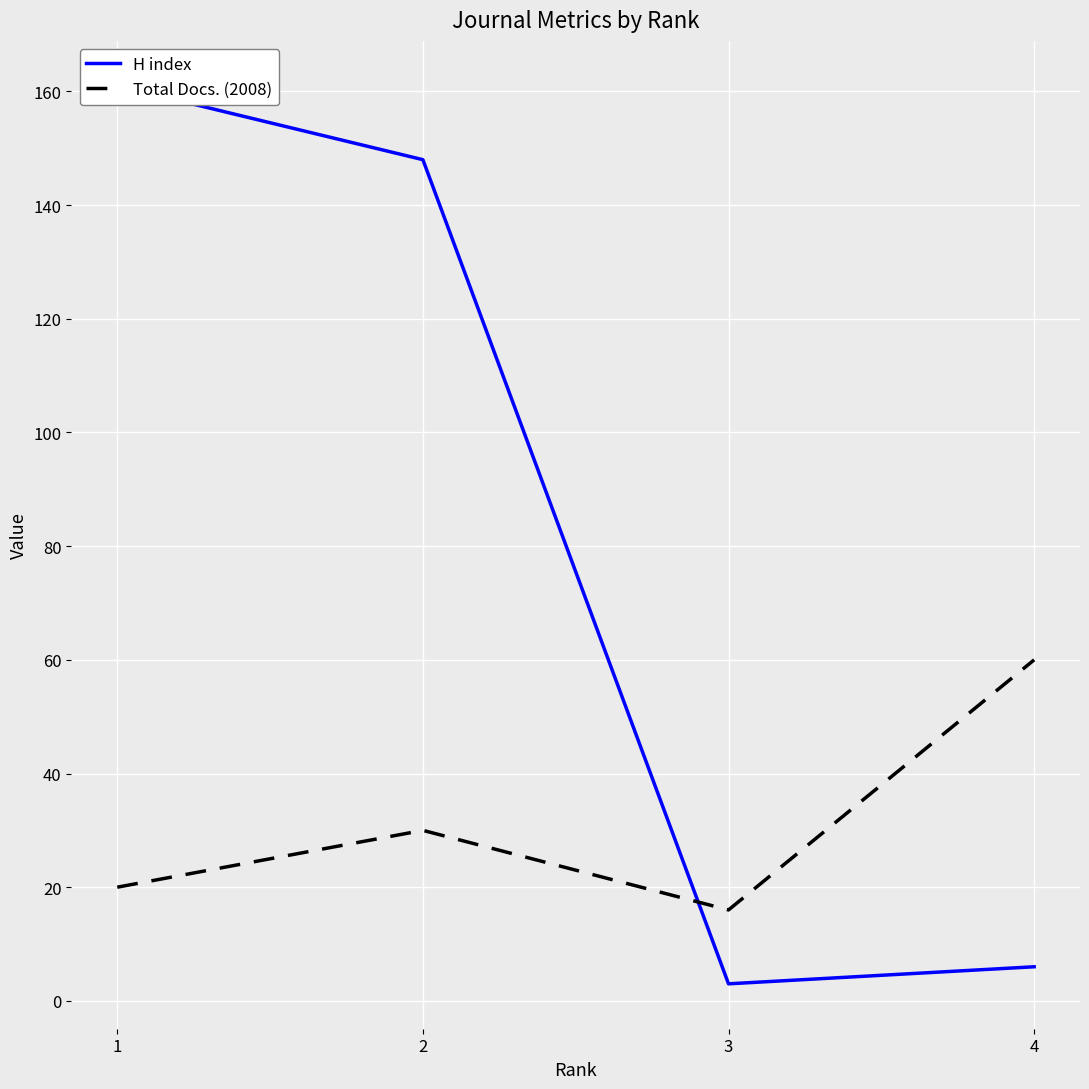

The H index series shows 4 at 3. True or false?

False